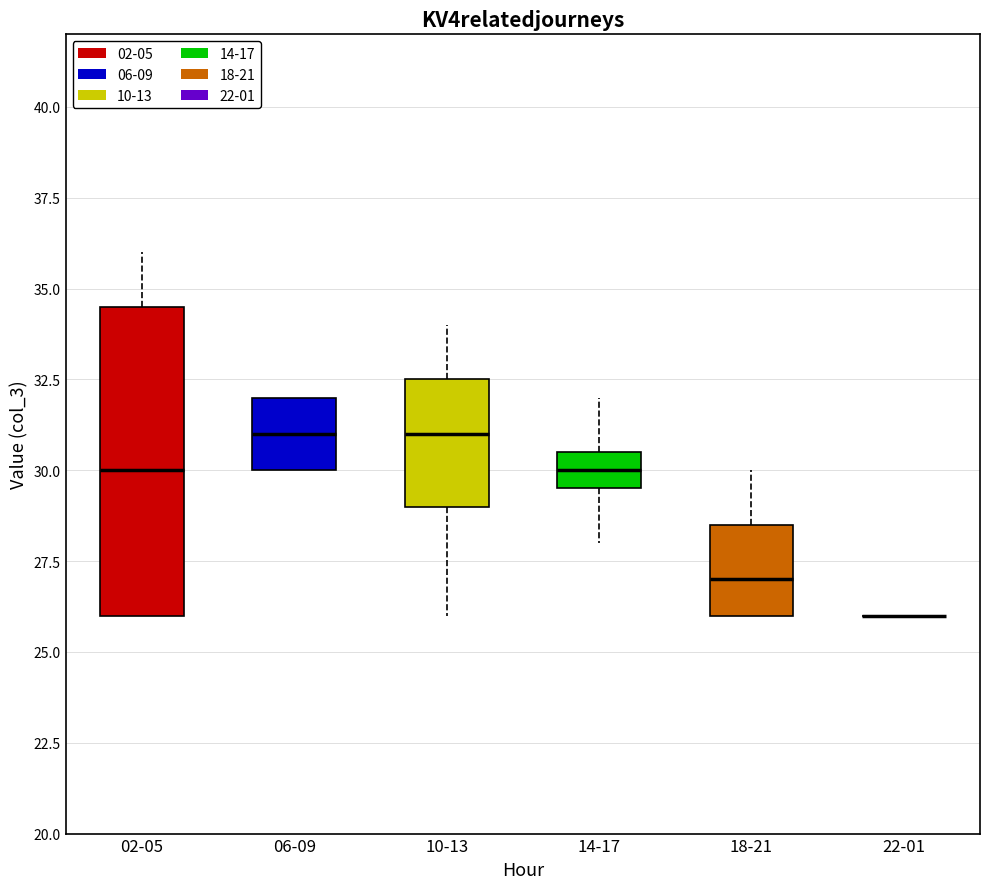

Reading left to right, read every box against the y-axis: the position of its median line, the range the box covers, and the ends of its whiskers. The values are not printed on the chart, so give them approximately, as read against the axis.

02-05: median 30.0, box 26.0 to 34.5, whiskers 26.0 to 36.0
06-09: median 31.0, box 30.0 to 32.0, whiskers 30.0 to 32.0
10-13: median 31.0, box 29.0 to 32.5, whiskers 26.0 to 34.0
14-17: median 30.0, box 29.5 to 30.5, whiskers 28.0 to 32.0
18-21: median 27.0, box 26.0 to 28.5, whiskers 26.0 to 30.0
22-01: box collapsed to a line at 26.0, whiskers 26.0 to 26.0